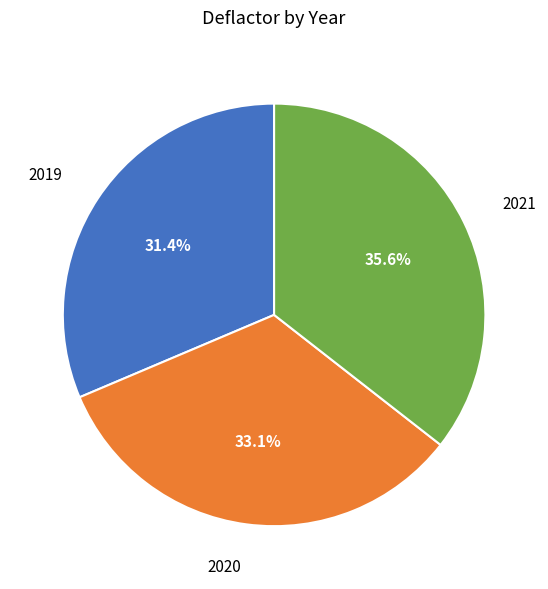

To the nearest percent, what is the average slice percentage?

33%